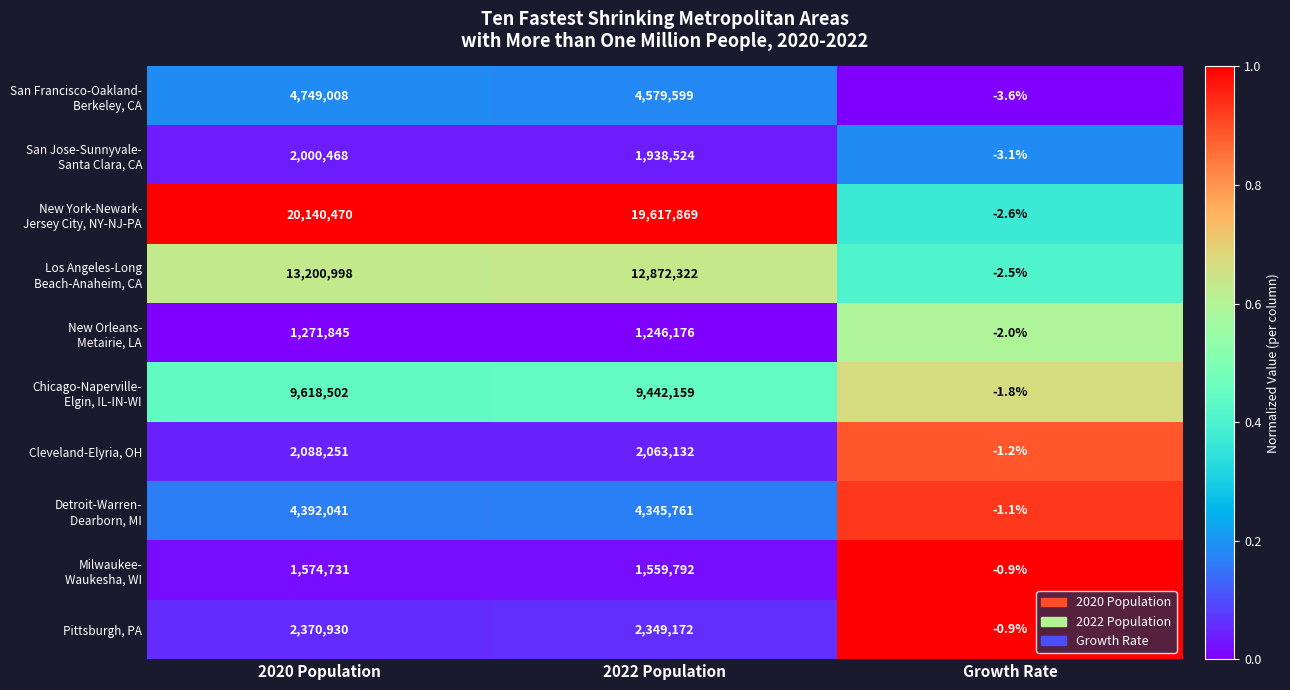

What is the total value across all series at 2020 Population?

61407244.0